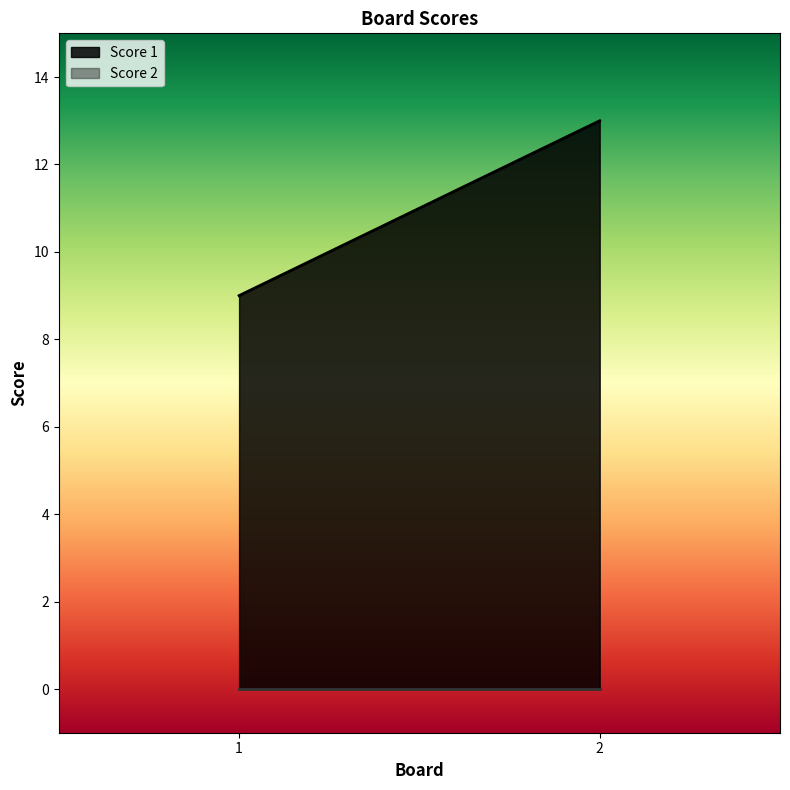

Where is Score 2 nearest to the value 0?

1